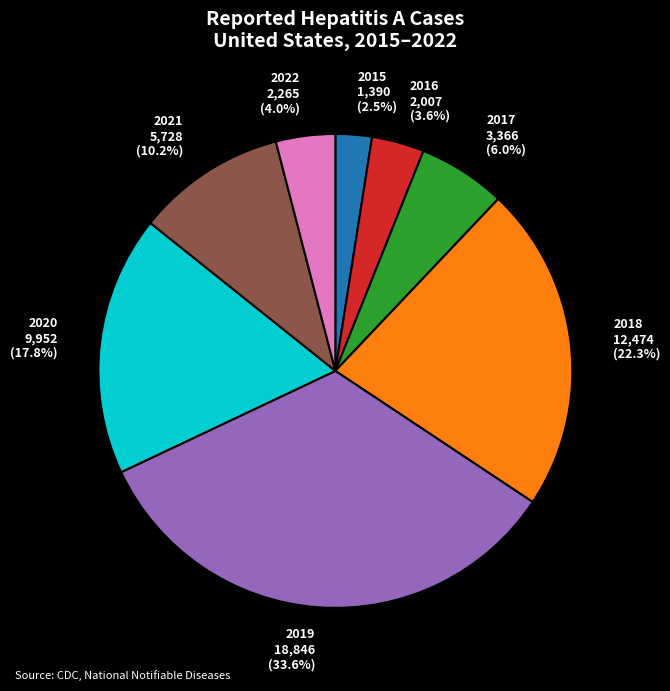

Is there any slice that represents more than half of the pie?

No